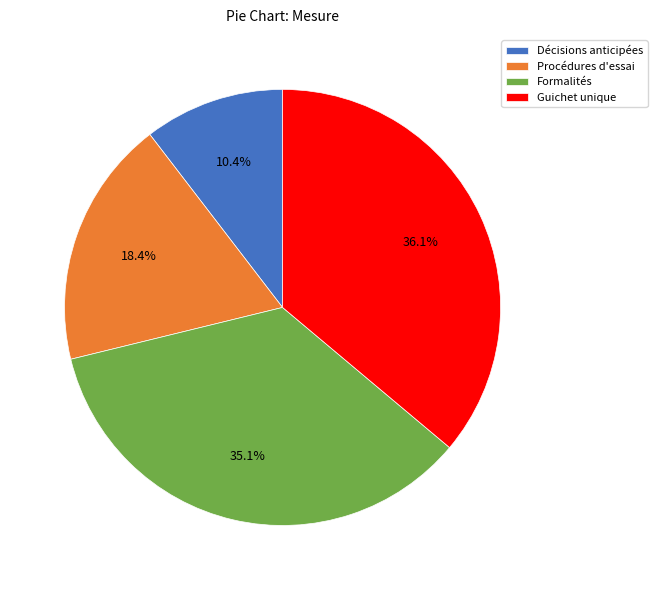

True or false: Procédures d'essai accounts for 18% of the total.

True